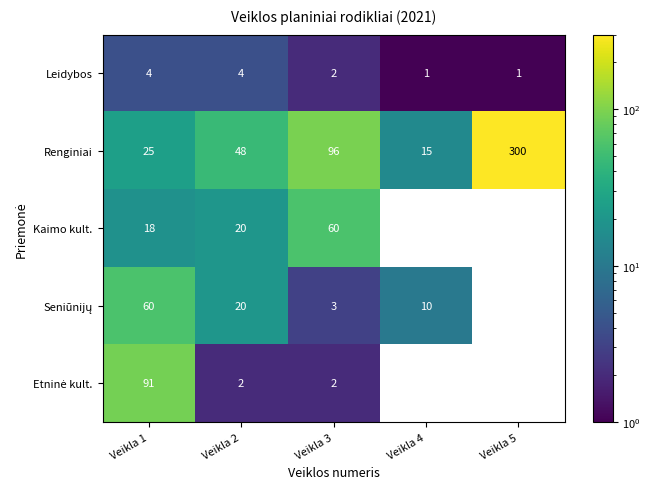

Is the value of Leidybos at Veikla 1 greater than the value of Kaimo kult. at Veikla 3?

No